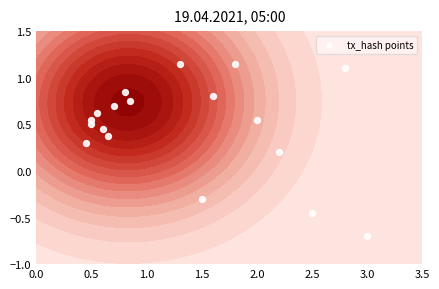

How many categories are shown in the chart?

18